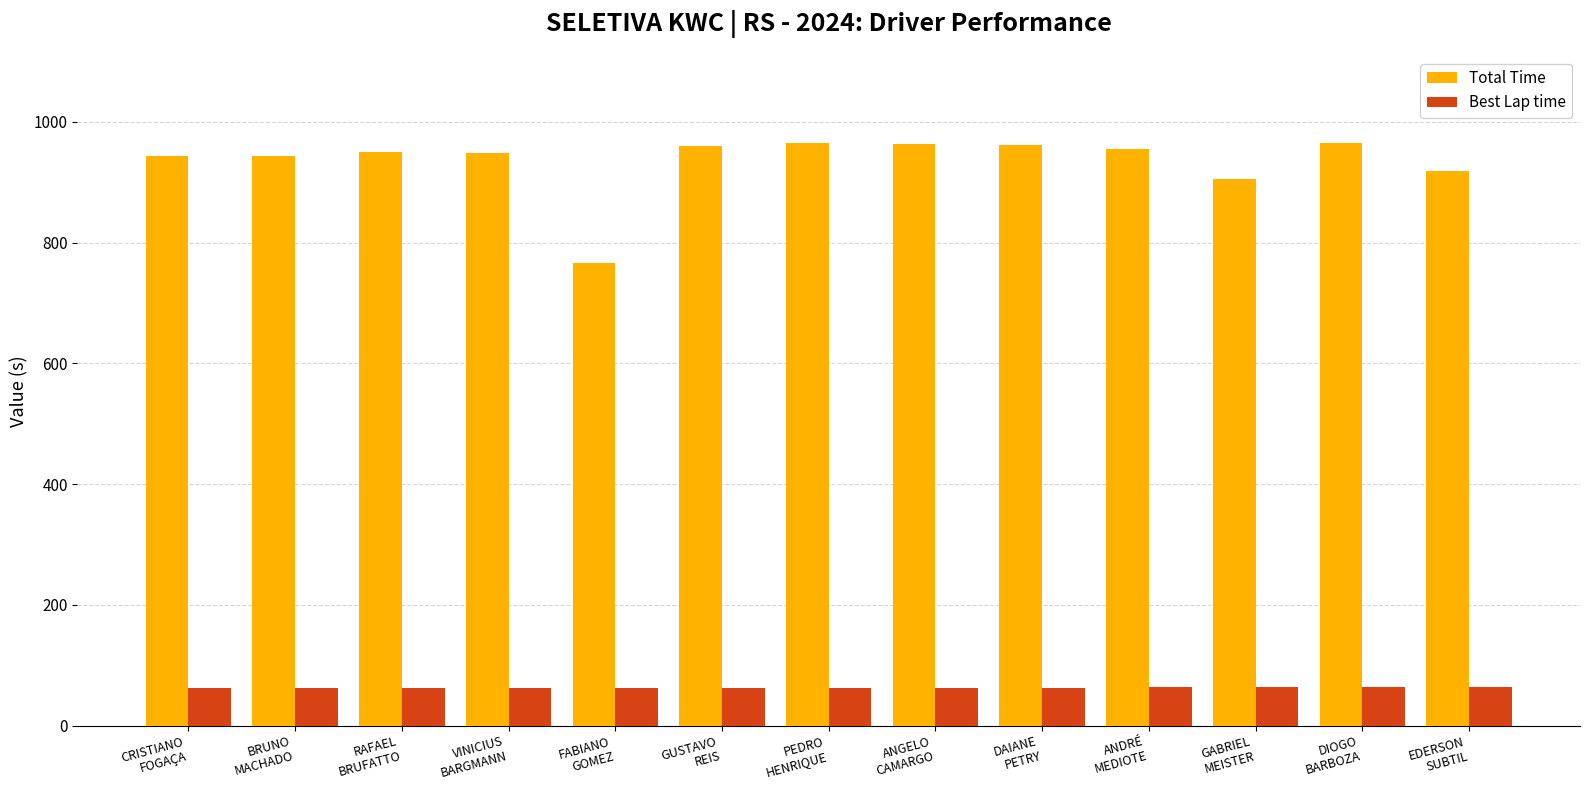

At how many categories does at least one series exceed 899?

12